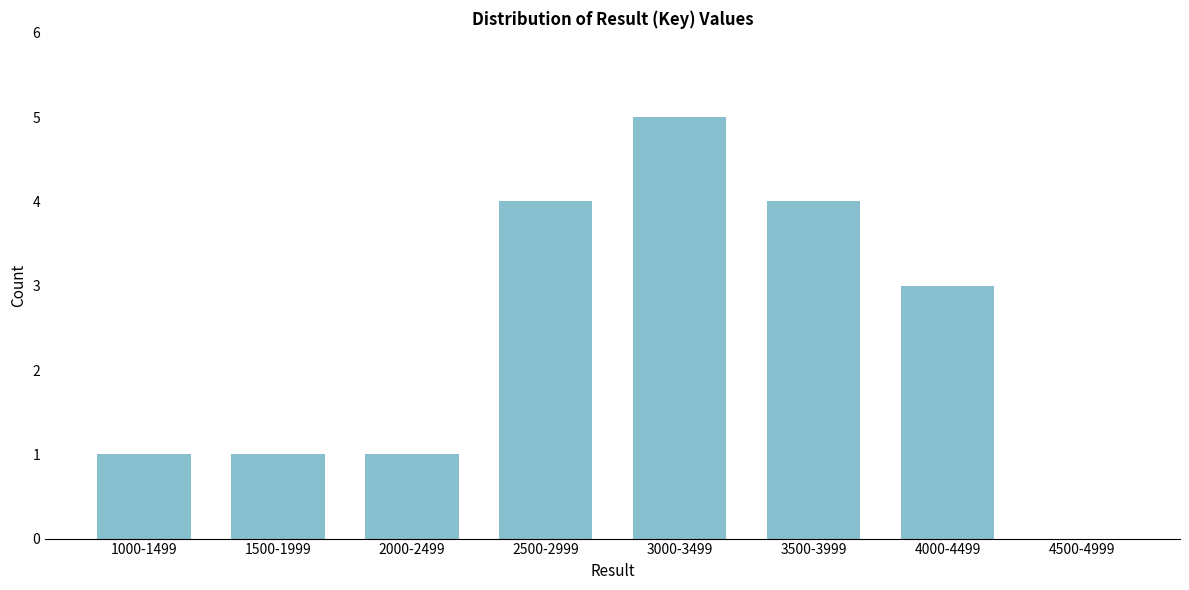

Reading right to left, transcribe all the data shown in this chart.

4500-4999=0	4000-4499=3	3500-3999=4	3000-3499=5	2500-2999=4	2000-2499=1	1500-1999=1	1000-1499=1